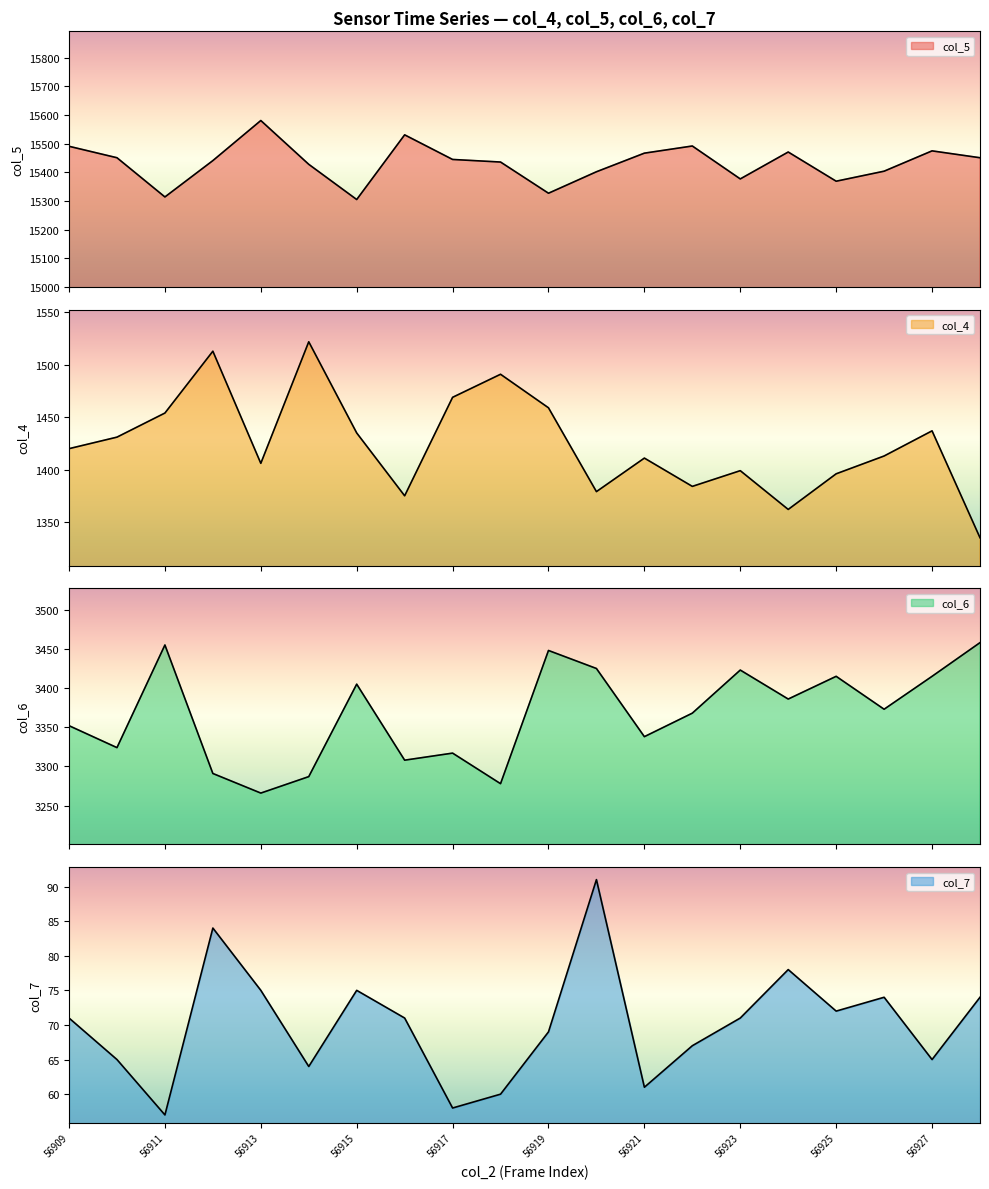

Is it true that col_7 equals 71 at 56916?

True